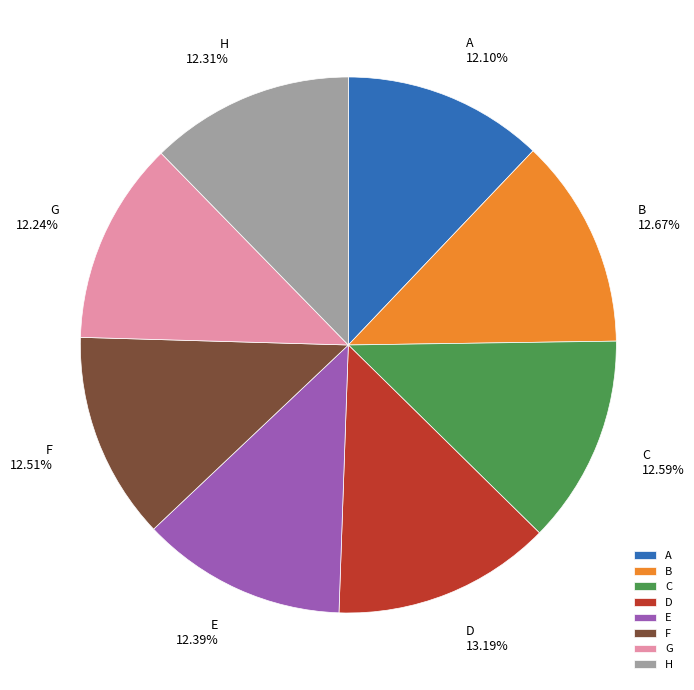

Which category has the biggest portion of the pie?

D